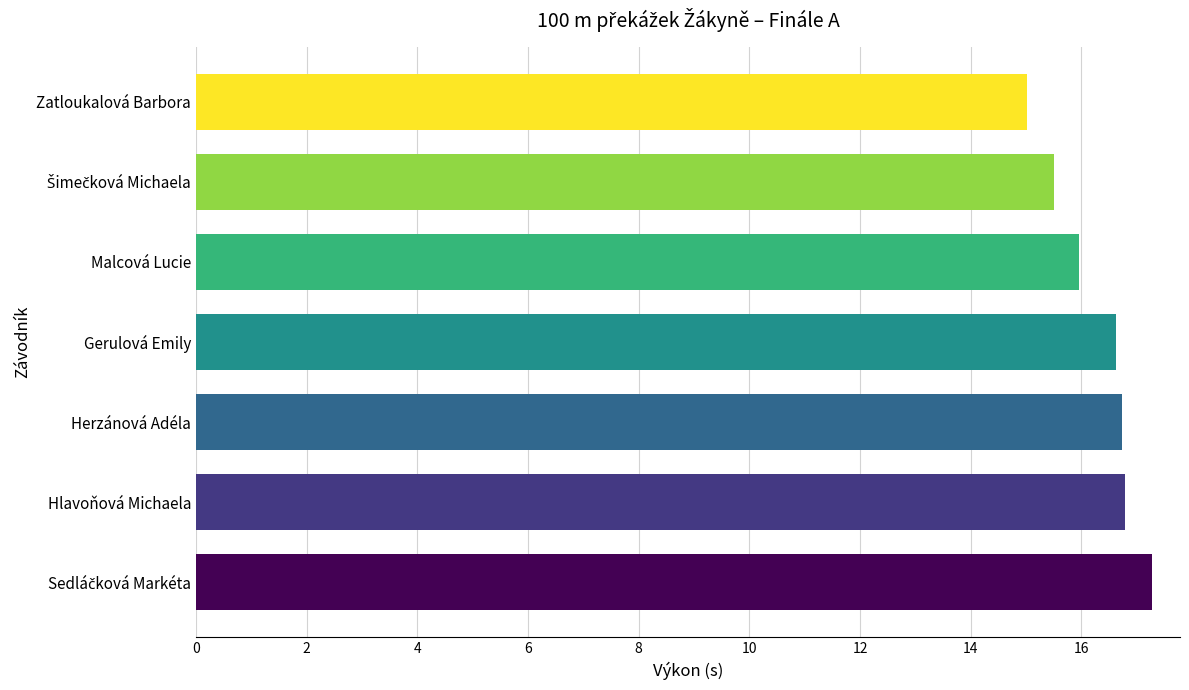

What is the ratio of the value at Malcová Lucie to the value at Herzánová Adéla?

1.0